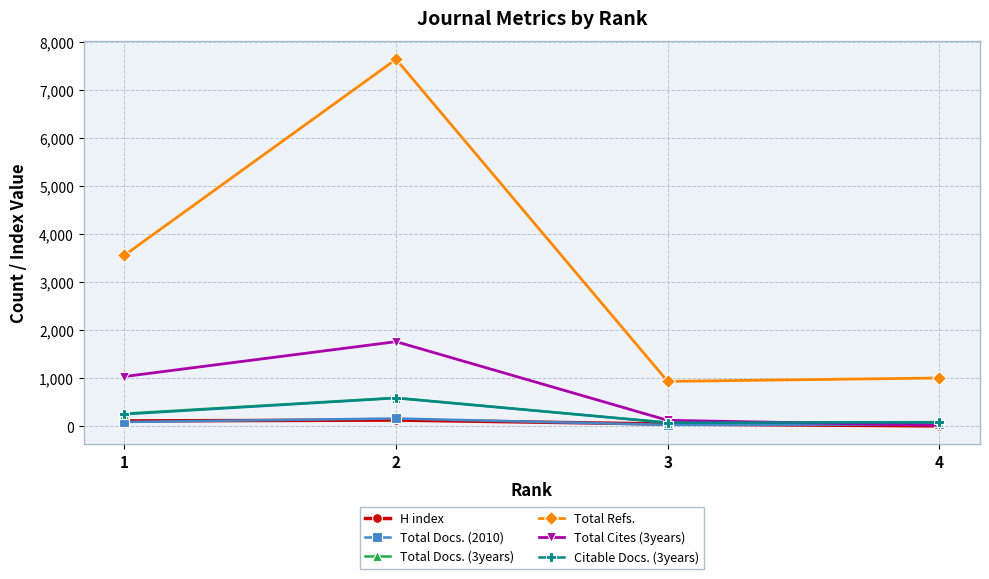

What is the greatest value displayed?

7648